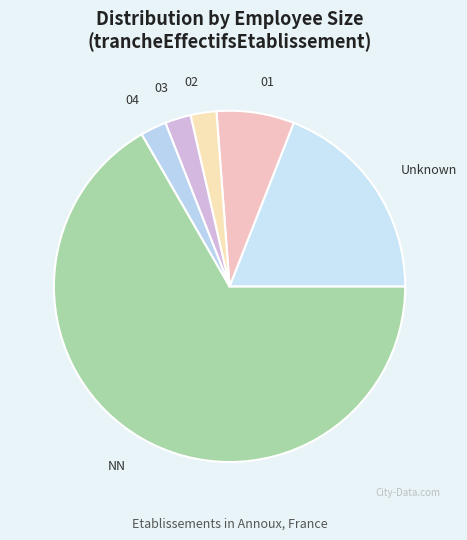

Which slice is the largest?

NN